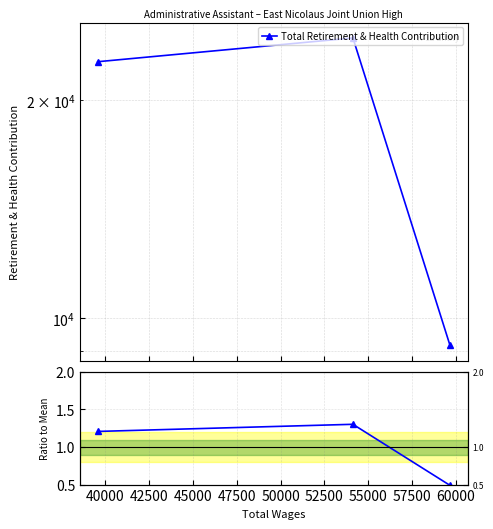

At how many categories does at least one series exceed 12156?

2